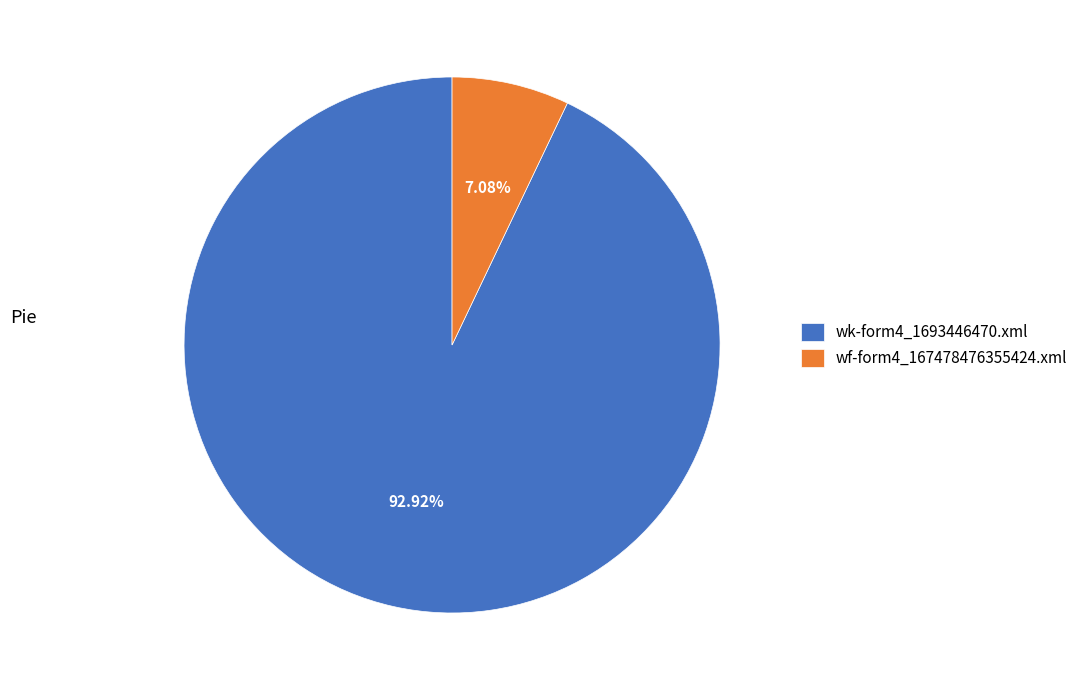

What is the ratio of the value at wf-form4_167478476355424.xml to the value at wk-form4_1693446470.xml?

0.1